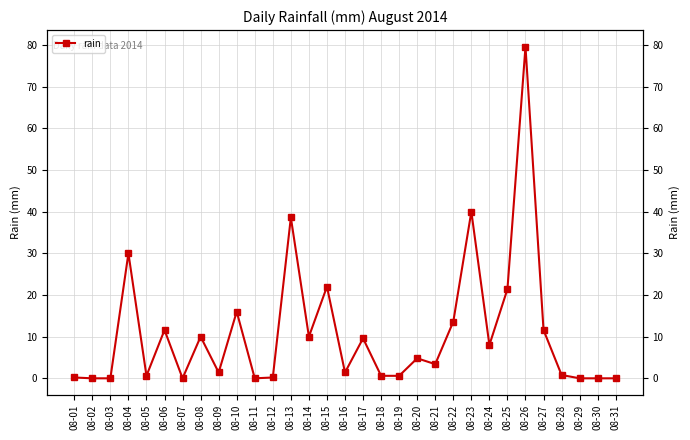

True or false: the data shows 0.1 at 08-12.

False